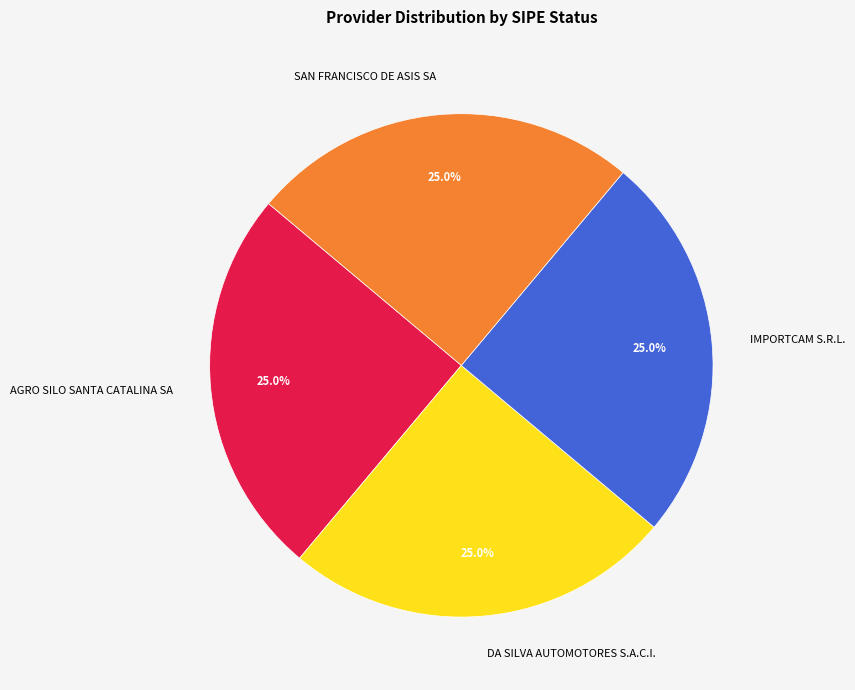

How many segments does this pie chart have?

4